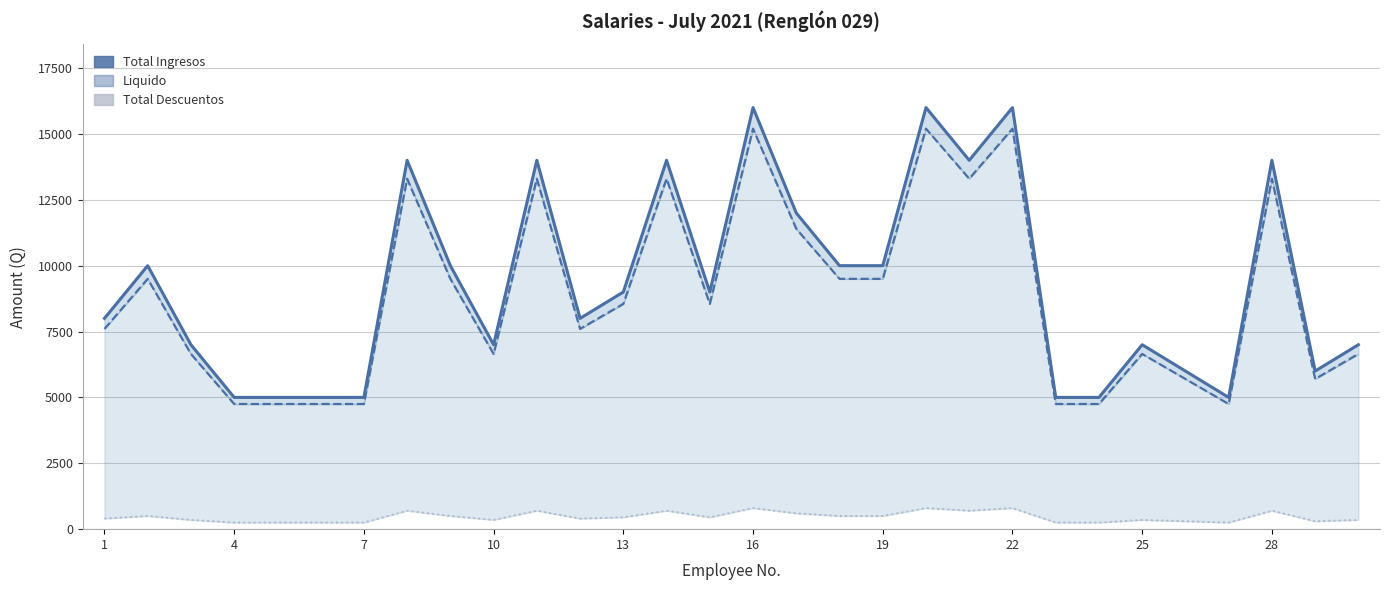

What is the minimum value for Liquido?

4750